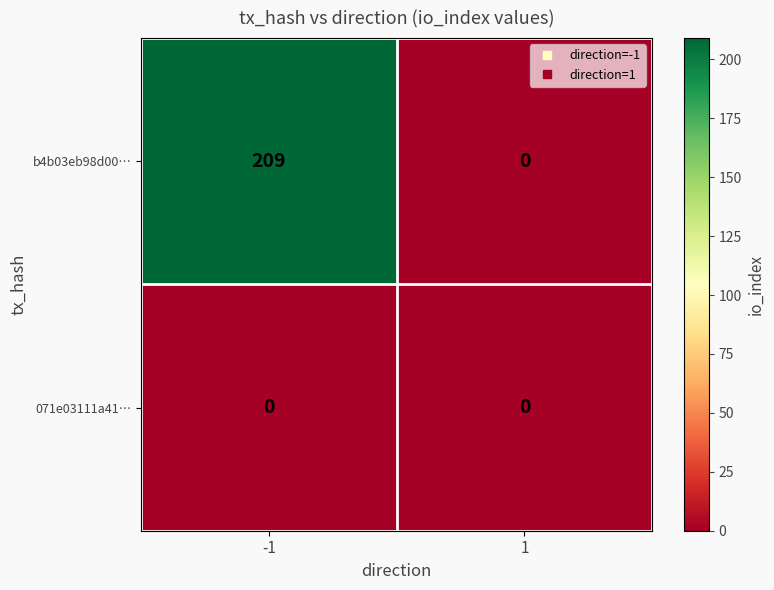

Reading right to left, what are all the values shown in this chart?

b4b03eb98d00…: 1=0	-1=209
071e03111a41…: 1=0	-1=0